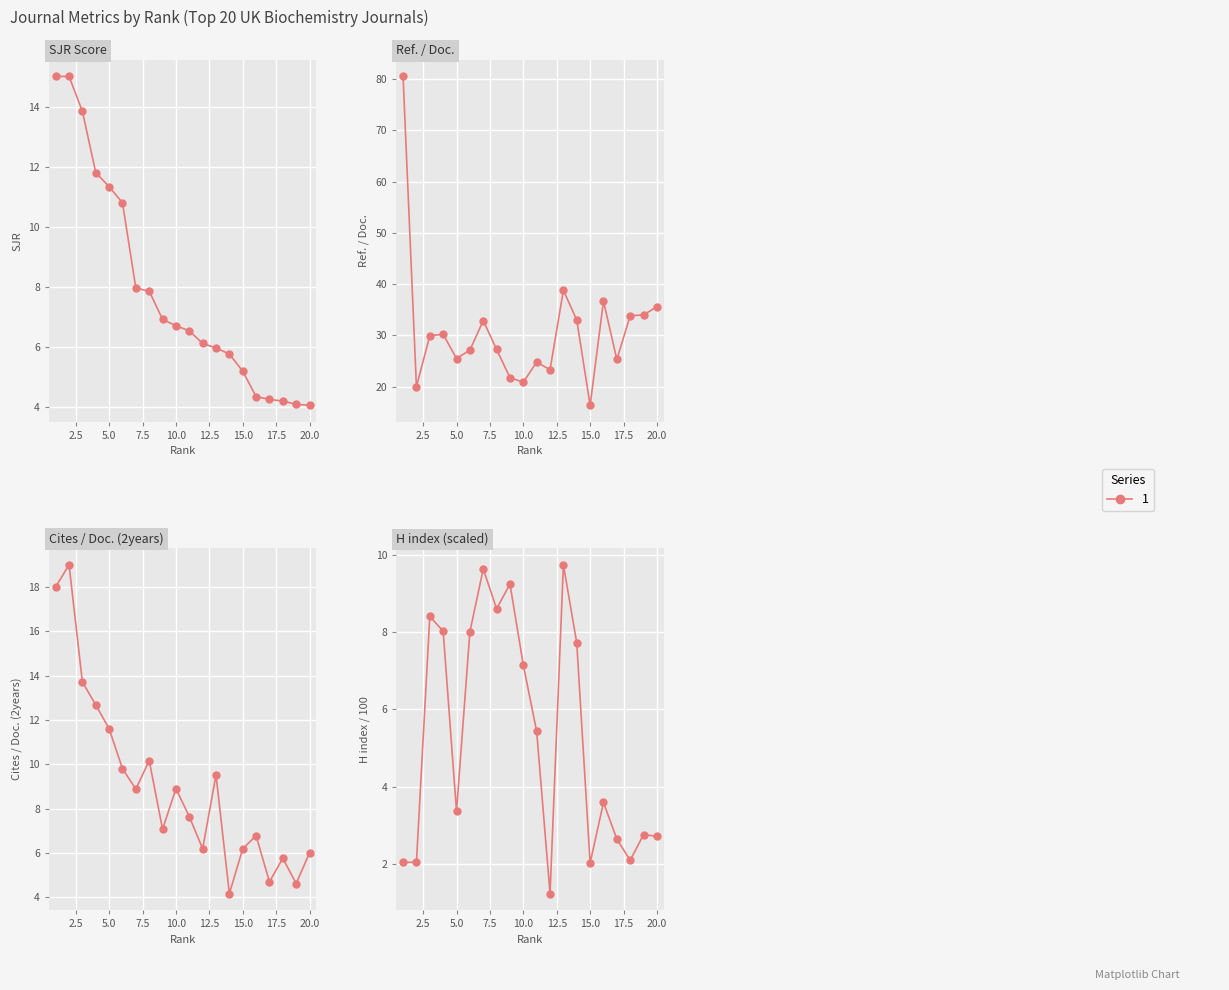

What is the value of the 18th point from the left?

2.1